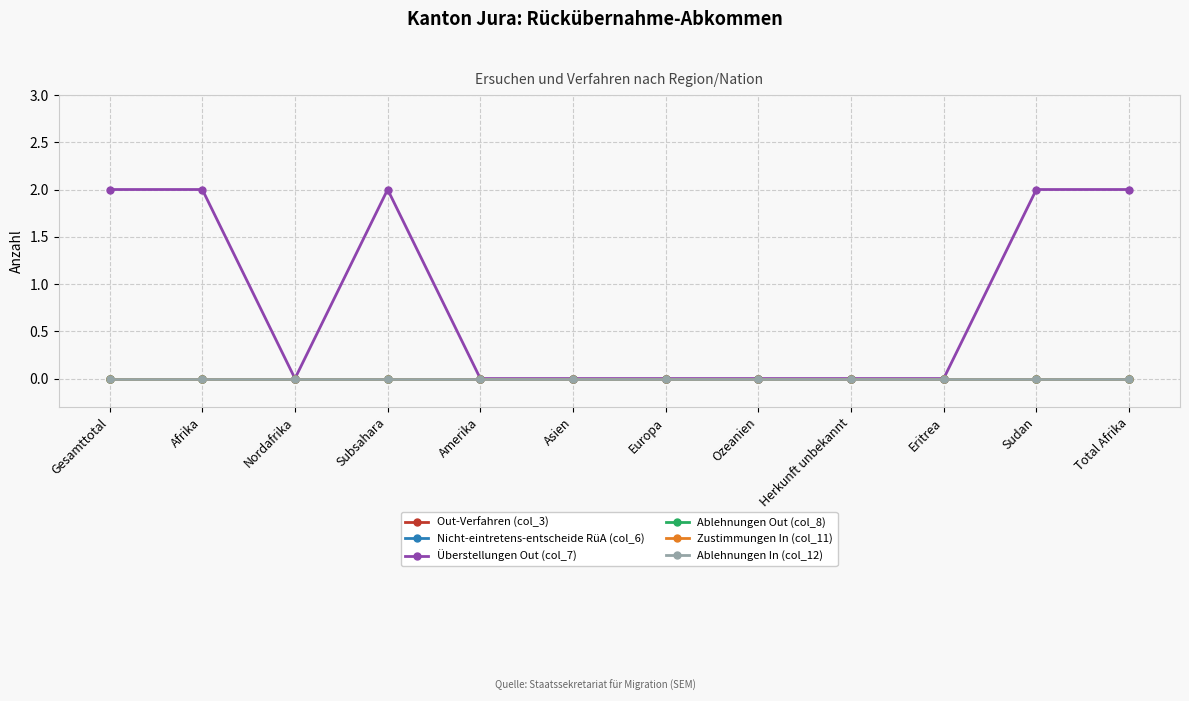

Does the chart have visible grid lines?

Yes